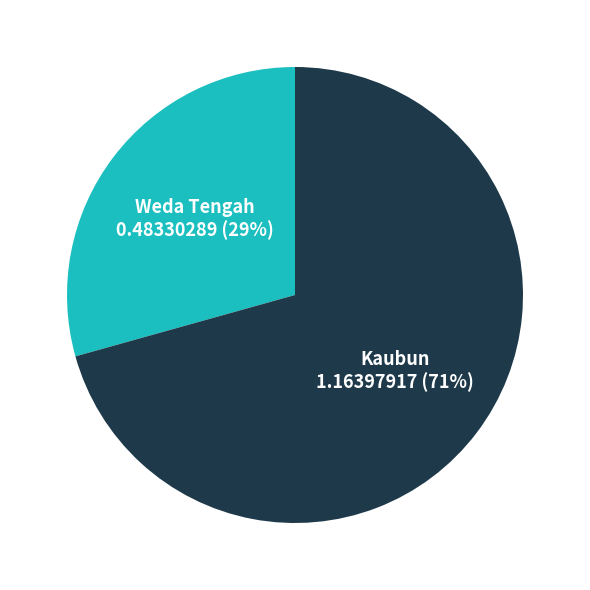

Which category has the smallest portion of the pie?

Weda Tengah